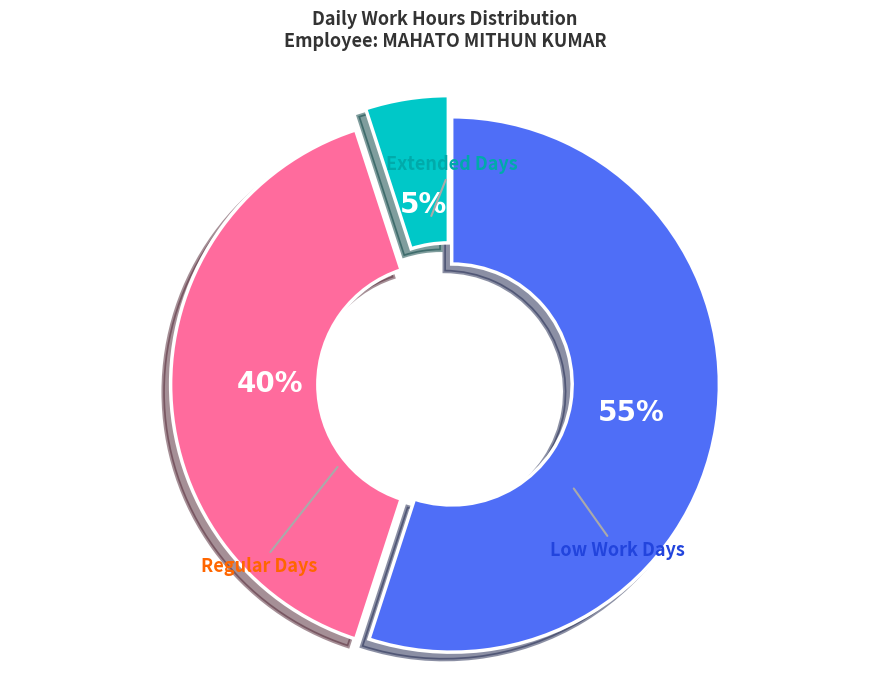

Does any single category account for the majority?

Yes